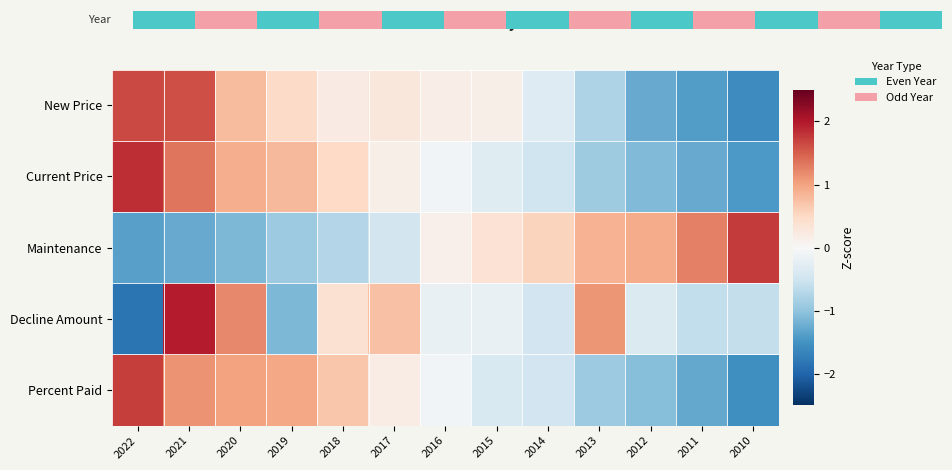

List the labels in order of Decline Amount value, smallest first.

2022, 2019, 2011, 2010, 2014, 2012, 2016, 2015, 2018, 2017, 2013, 2020, 2021